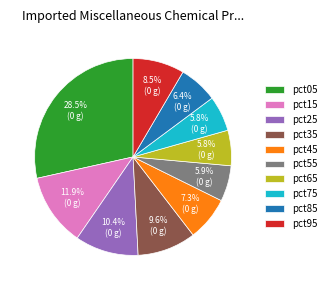

Count the number of slices in the pie.

10